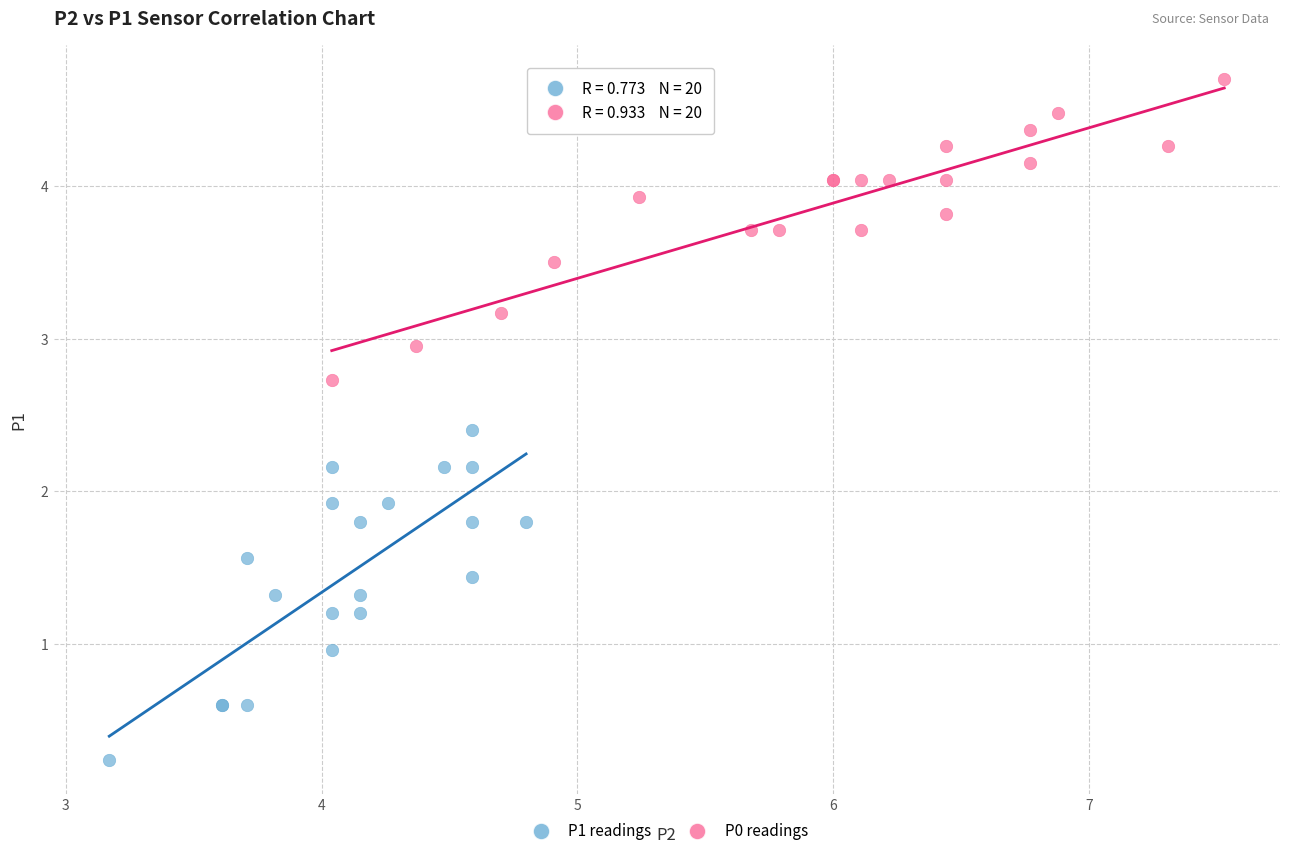

Which series contains the highest Y value?

P0 readings